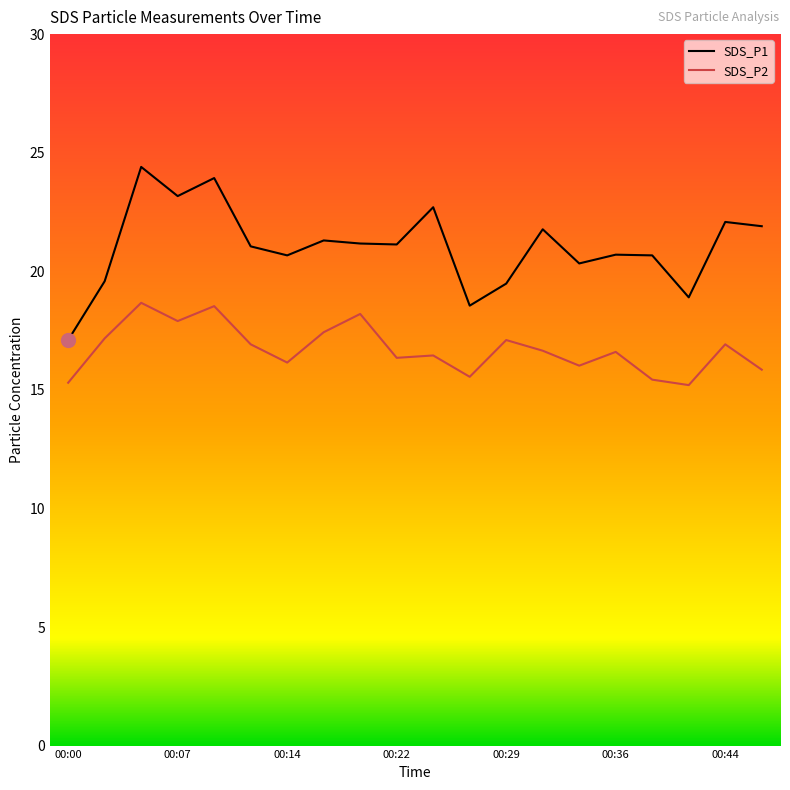

At which category does SDS_P1 reach its first local peak?

00:05